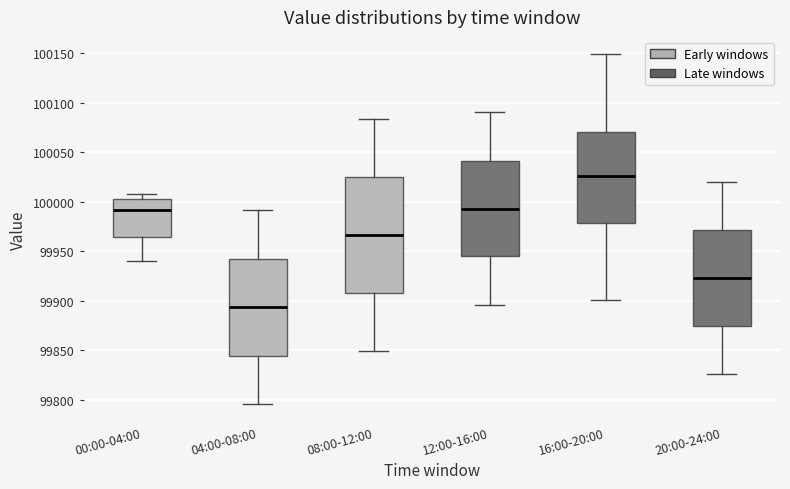

Which box's median line is the lowest?

04:00-08:00